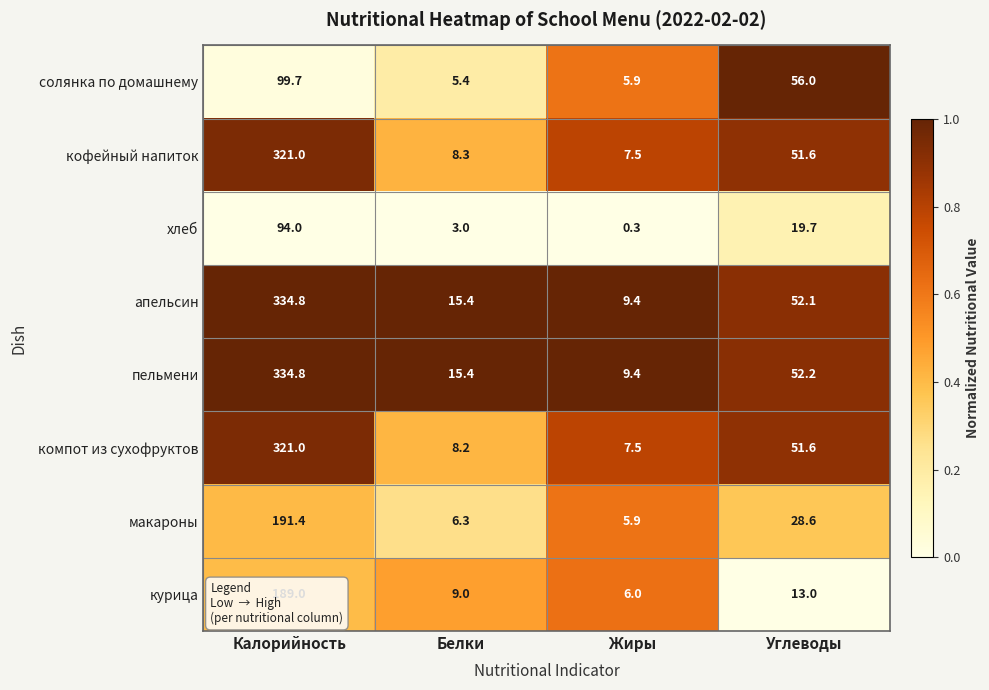

The солянка по домашнему series shows 56.0 at Углеводы. True or false?

True